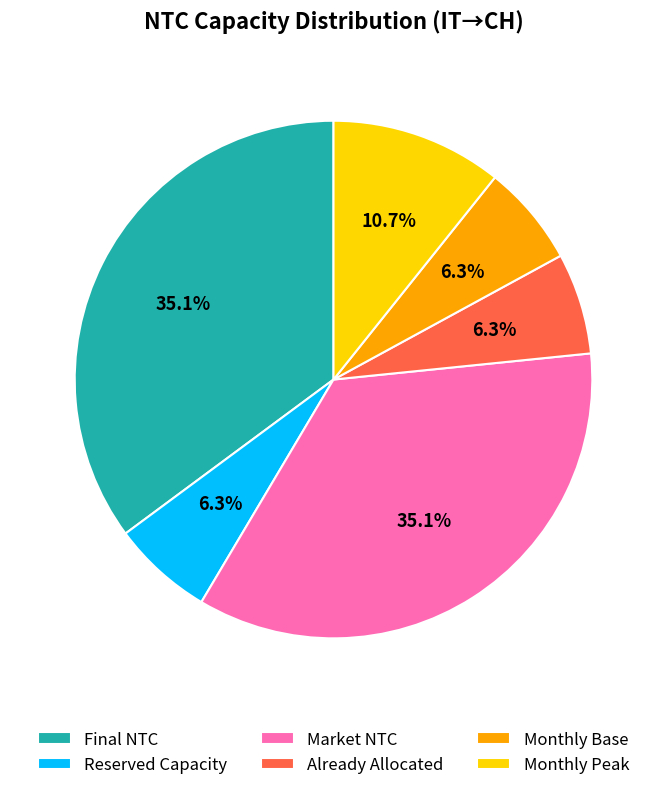

What percentage is NOT represented by Reserved Capacity?

93.7%